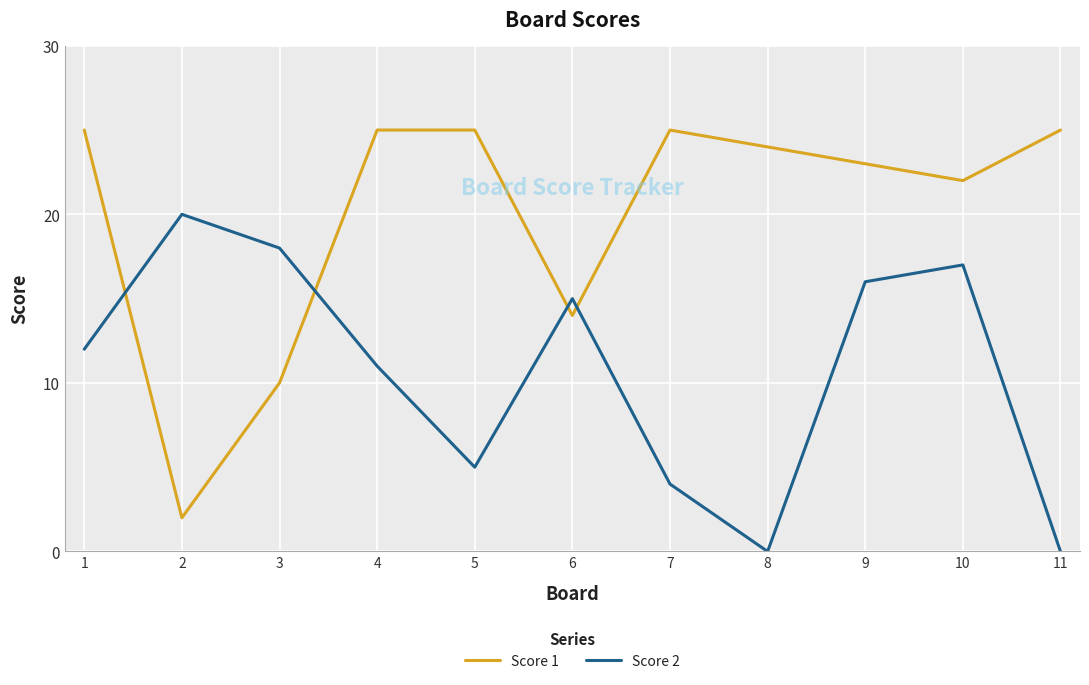

What is the highest value of the Score 1 series?

25